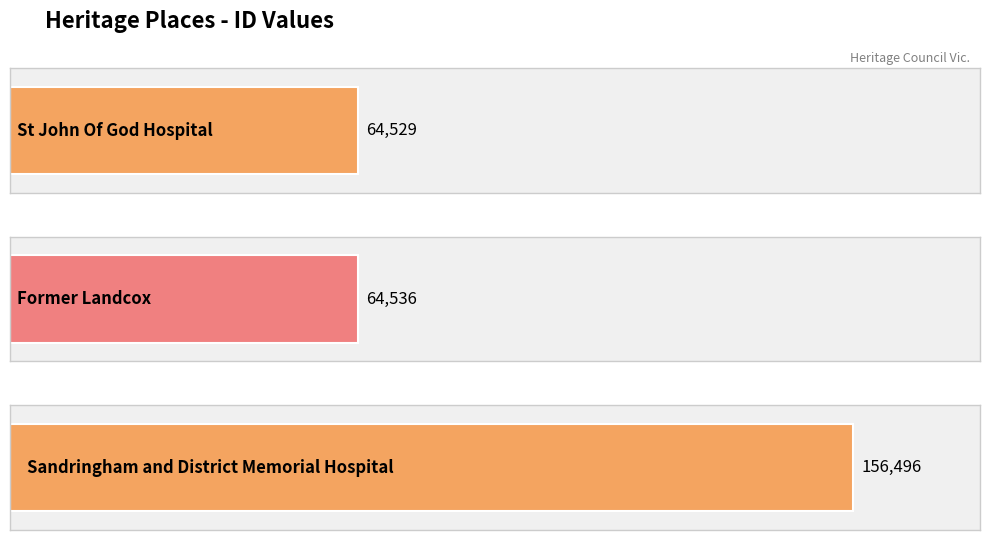

List the labels in order of value, smallest first.

St John Of God Hospital, Former Landcox, Sandringham and District Memorial Hospital